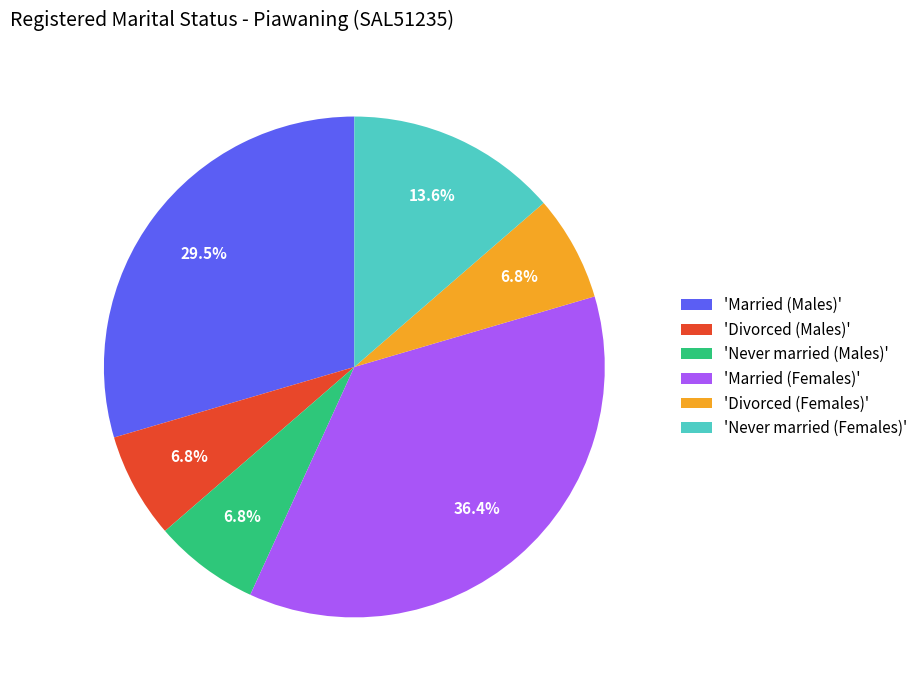

Is there a majority slice in this chart?

No